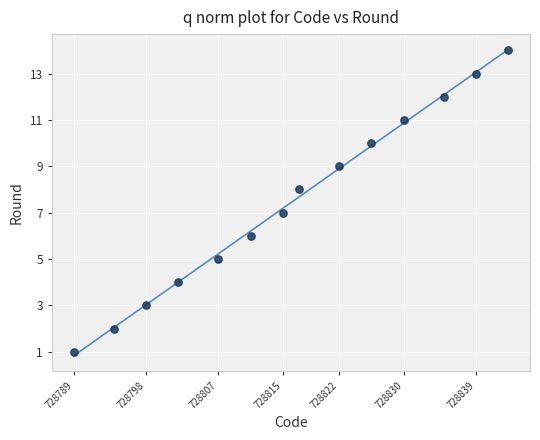

What is the range of X values (max minus min)?

54